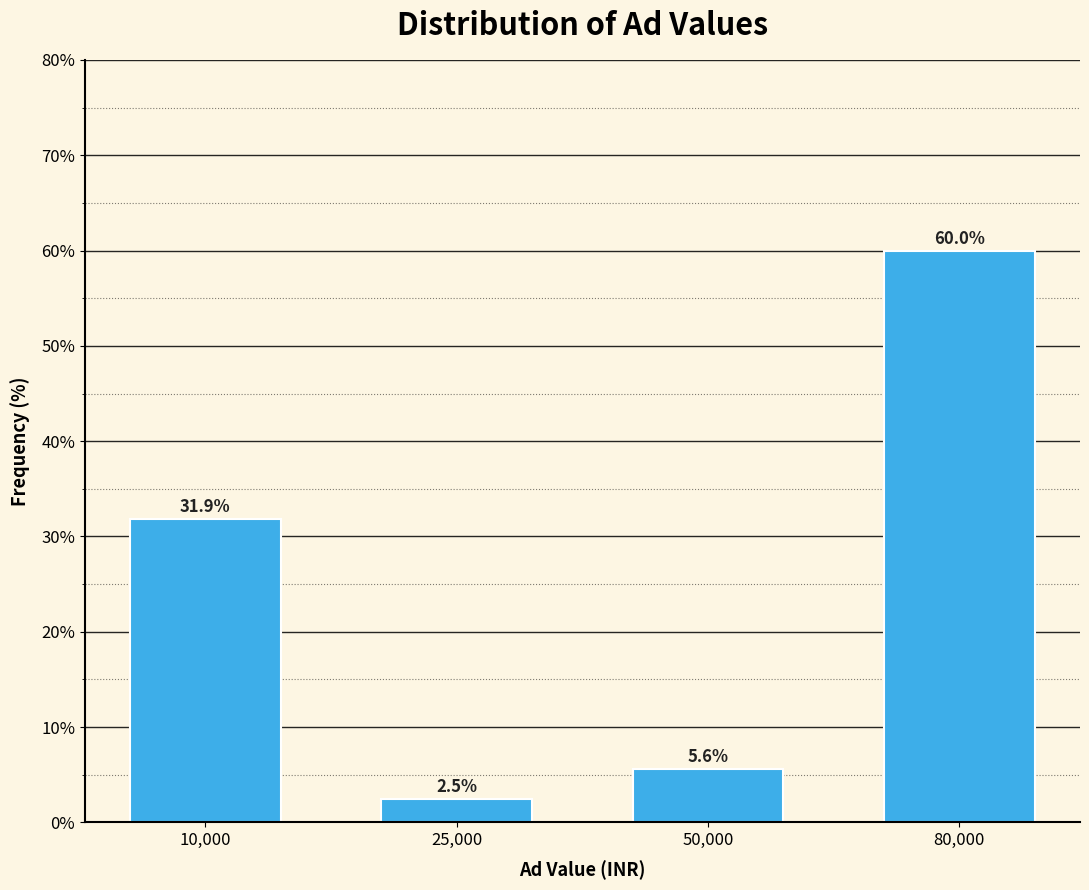

Reading left to right, list all the values displayed in this chart.

31.9	2.5	5.6	60.0